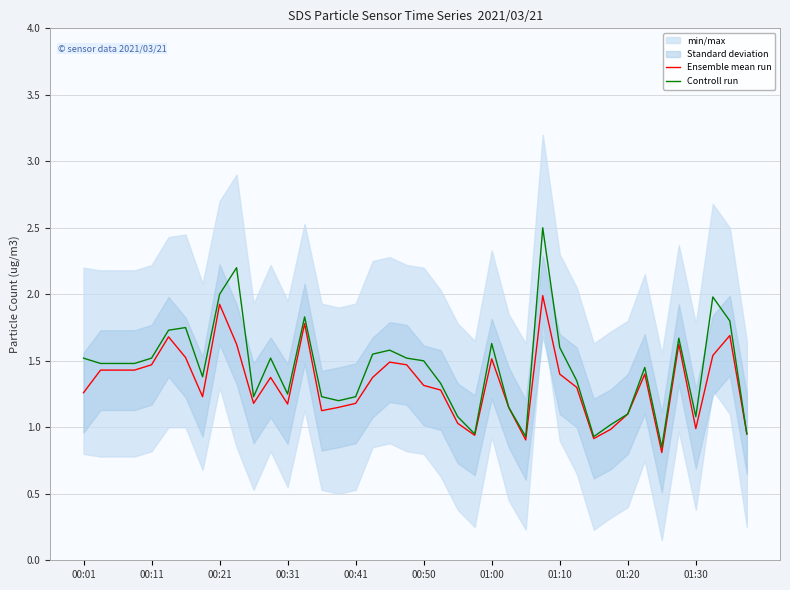

Is it true that Controll run equals 1.5 at 00:11?

True